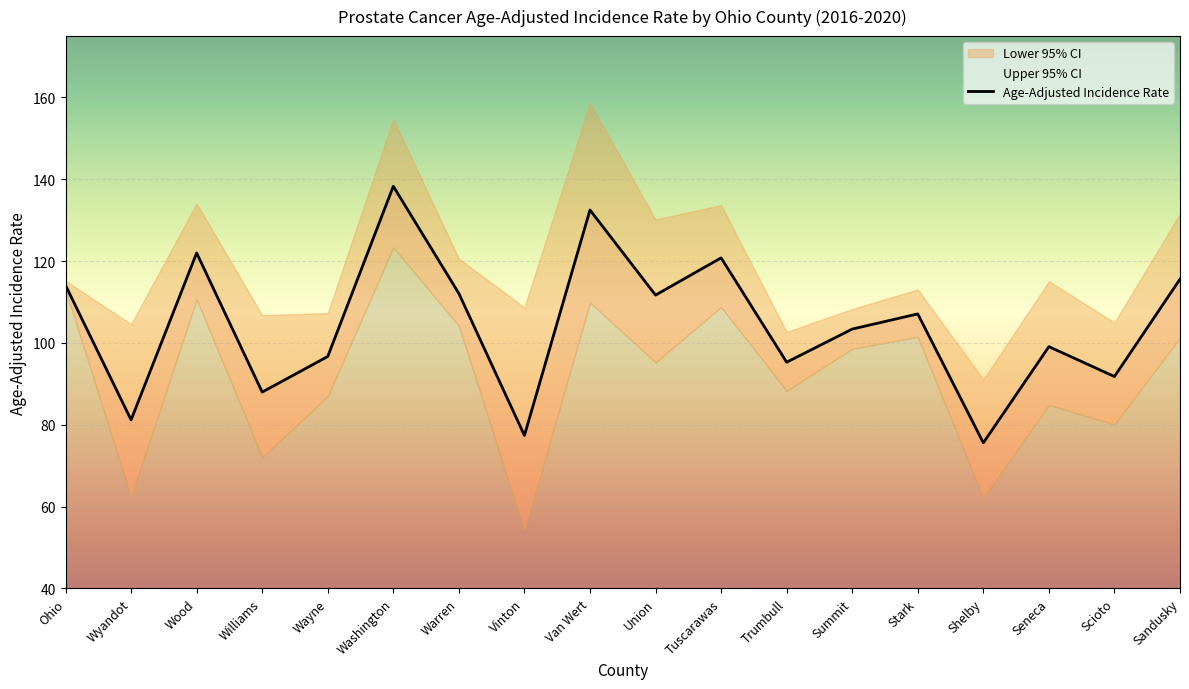

What is the label of the 4th point from the left?

Williams